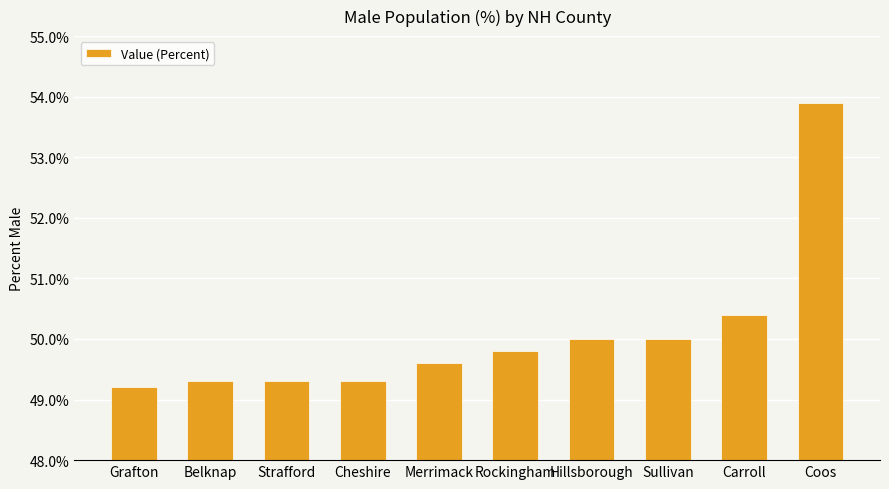

The value at Cheshire is 23.8. True or false?

False